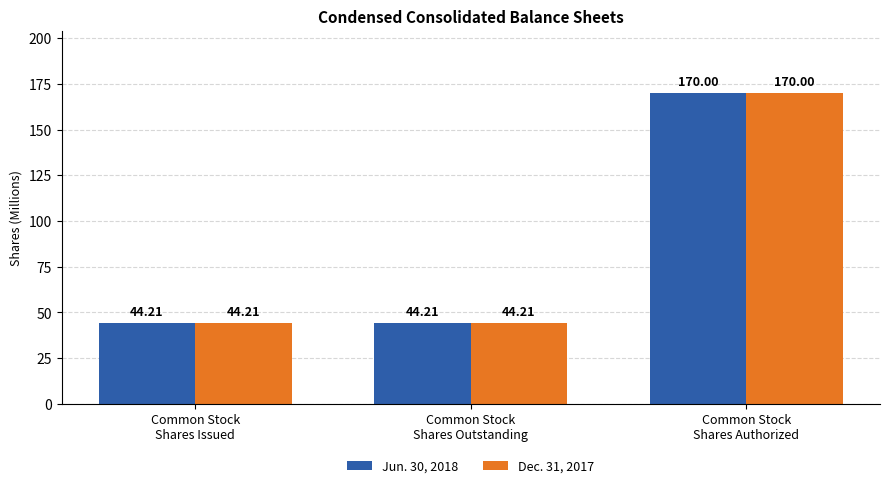

What is the sum of the Dec. 31, 2017 values at Common Stock
Shares Authorized and Common Stock
Shares Issued?

214.2